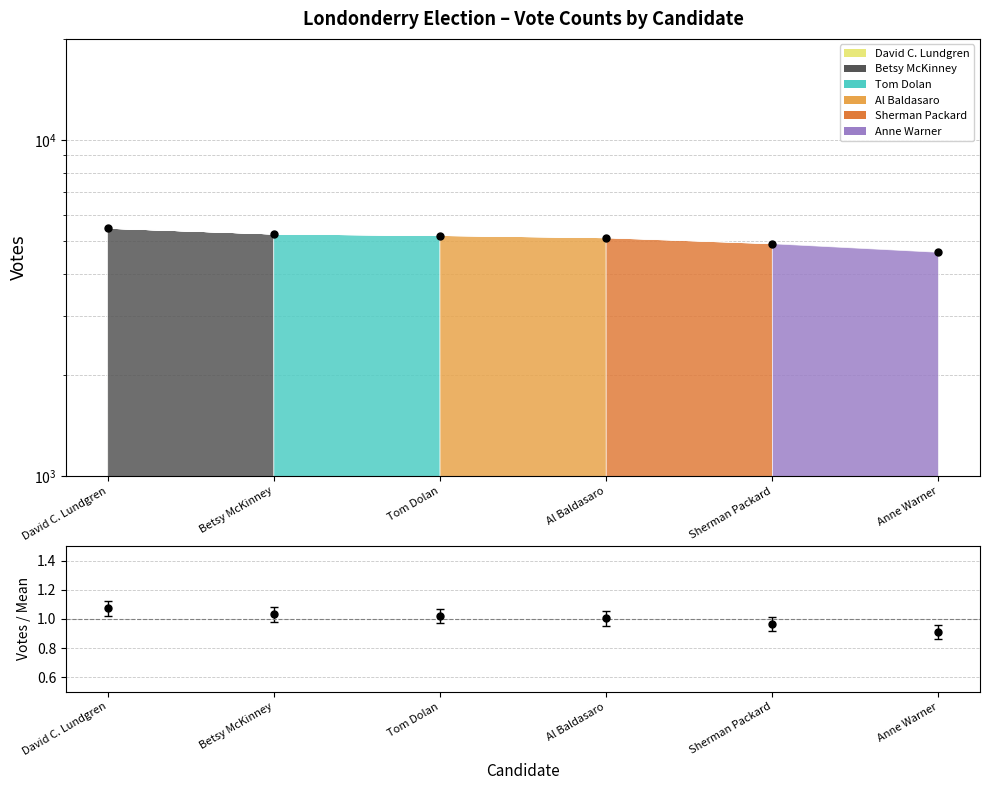

Which label corresponds to the largest value in the chart?

David C. Lundgren